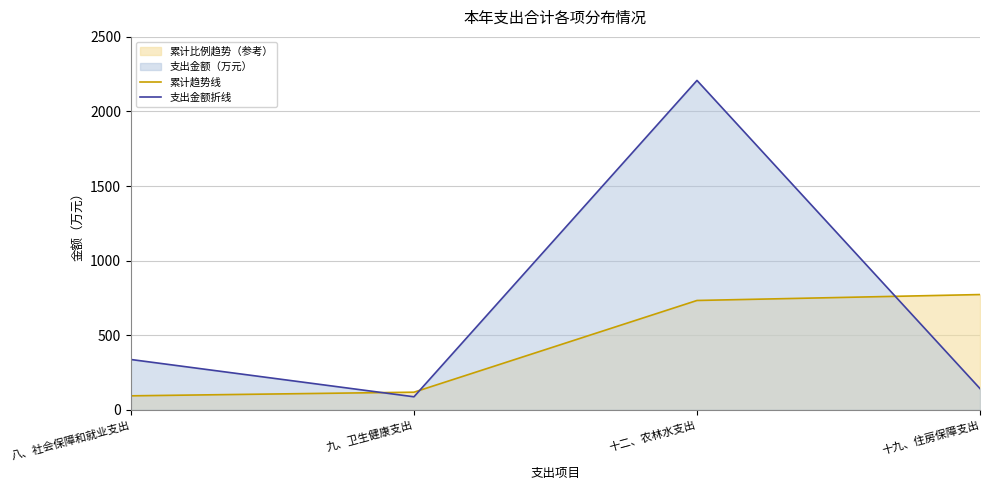

Rank the categories by 累计趋势线 value from highest to lowest.

十九、住房保障支出, 十二、农林水支出, 九、卫生健康支出, 八、社会保障和就业支出